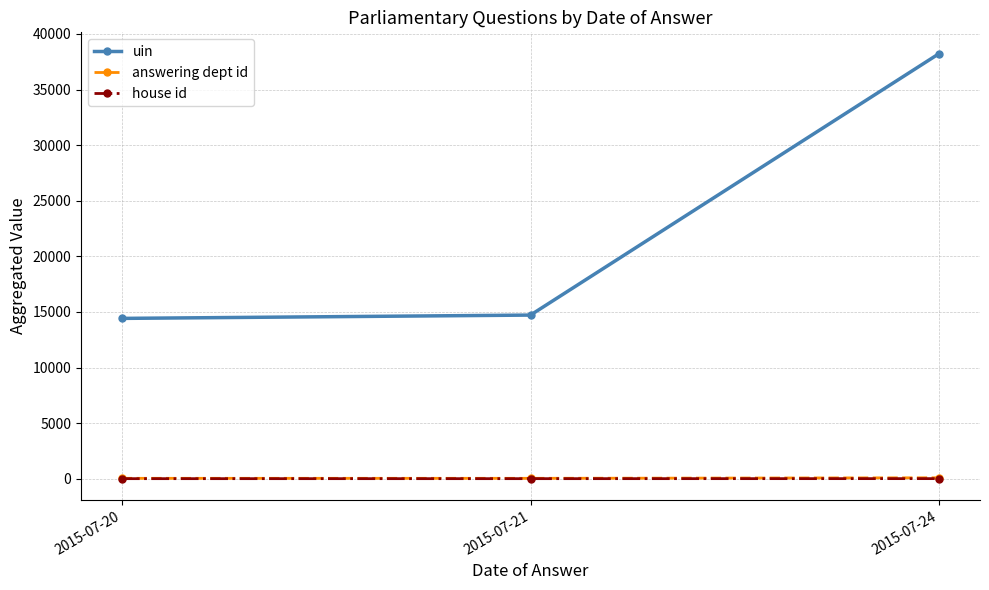

At which category is the sum across all series the highest?

2015-07-24